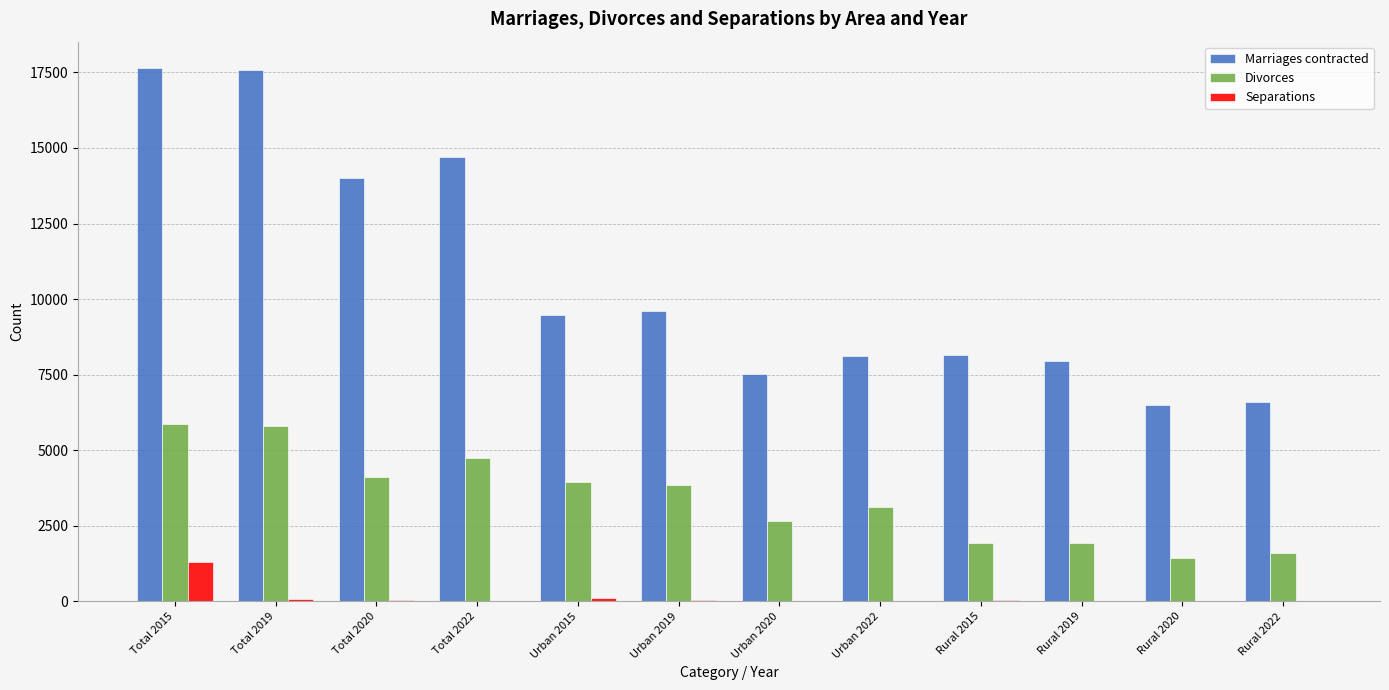

What is the total value across all series at Rural 2015?

10127